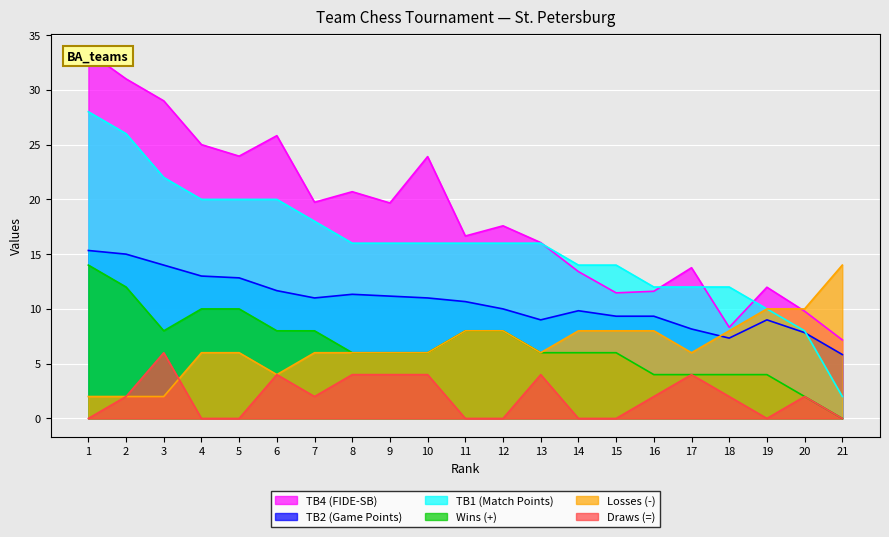

True or false: TB4 (FIDE-SB) has more than 1 points higher than both neighbors.

True